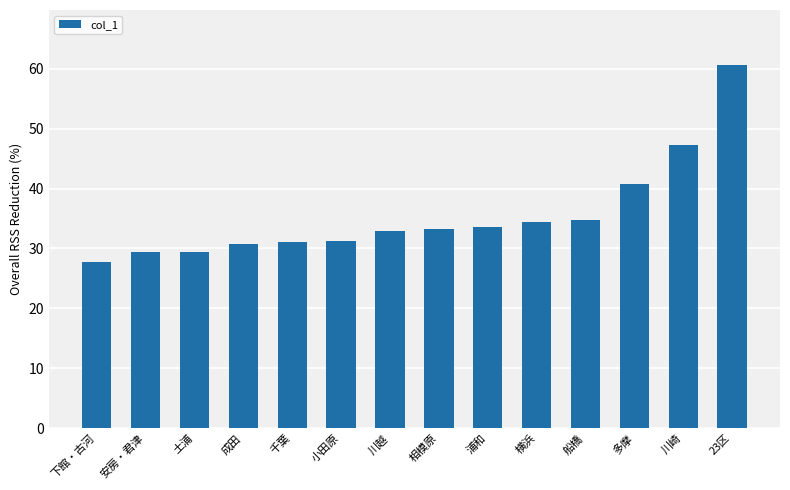

The value at 横浜 is 34.4. True or false?

True